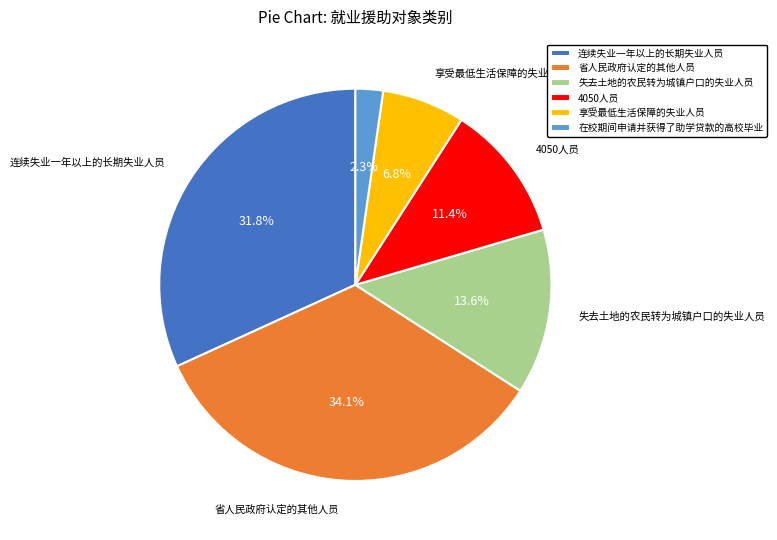

True or false: 4050人员 accounts for 11% of the total.

True